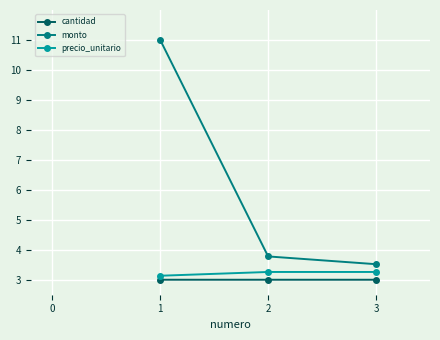

What is the maximum value shown in the chart?

11.0